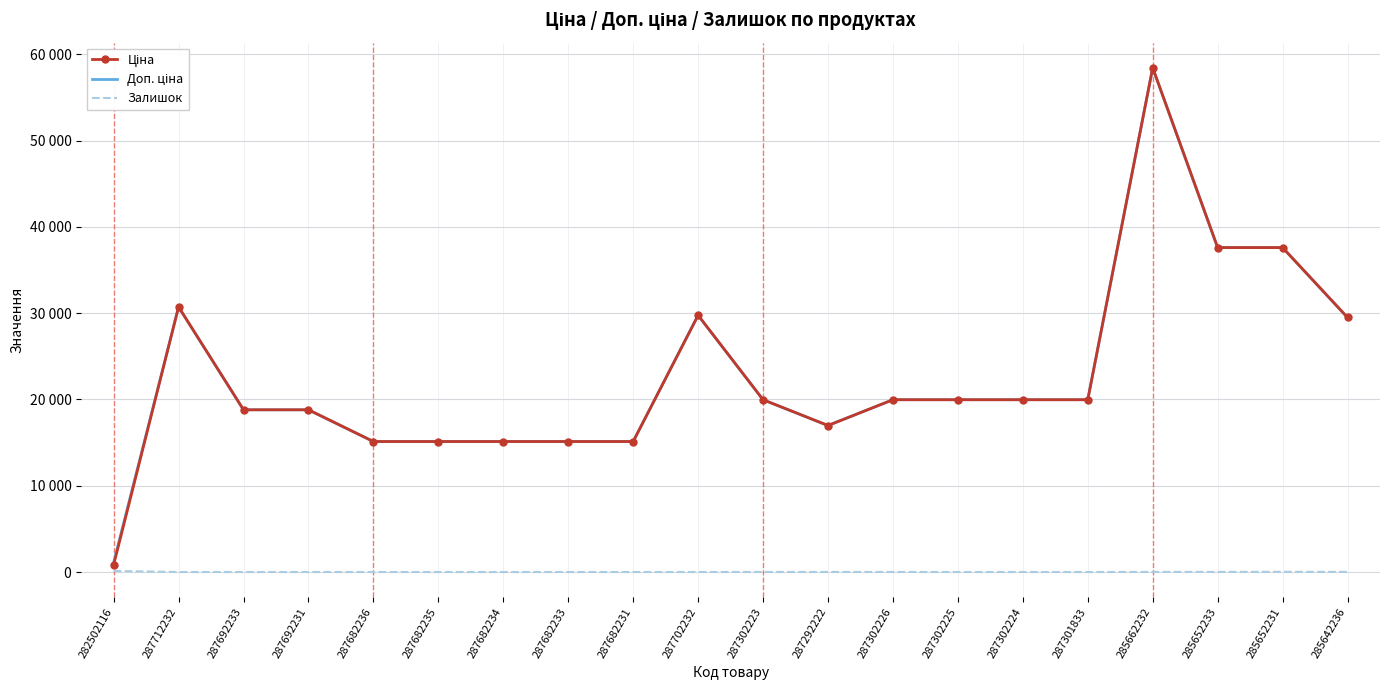

How many lines are shown in the chart?

3